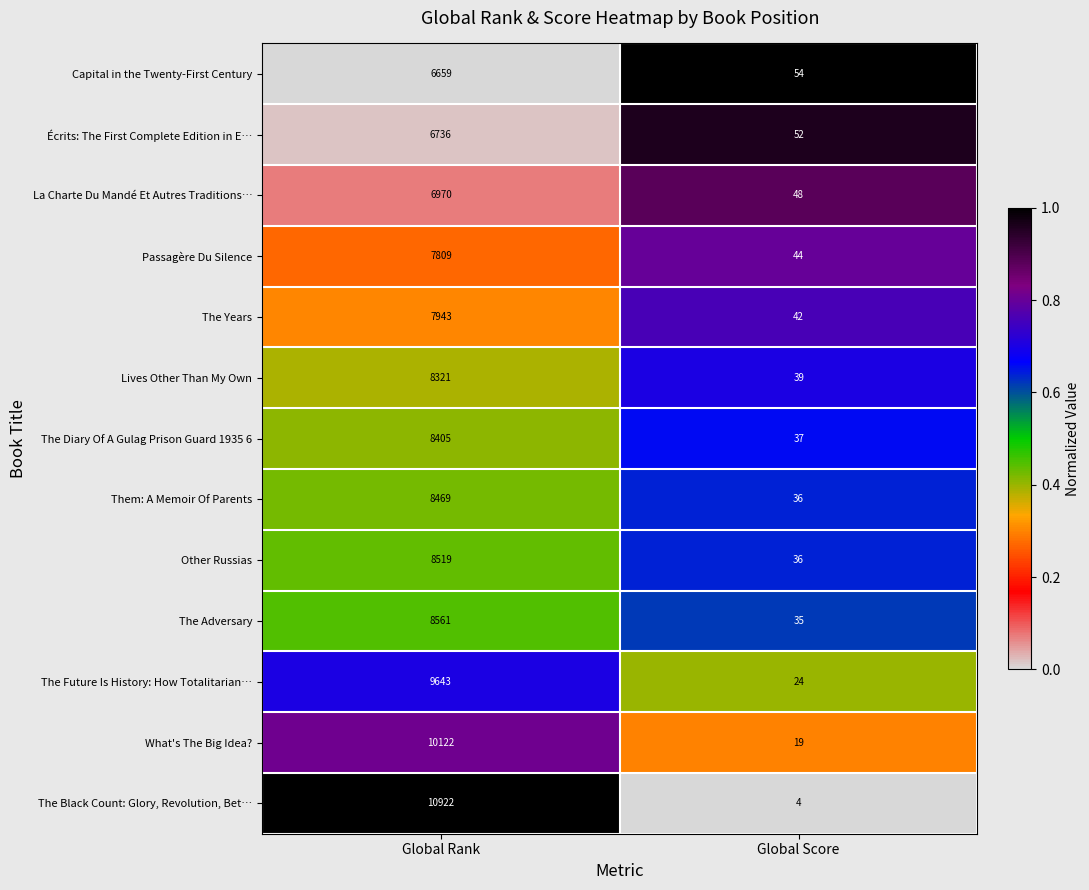

Read the La Charte Du Mandé Et Autres Traditions… value at Global Rank.

6970